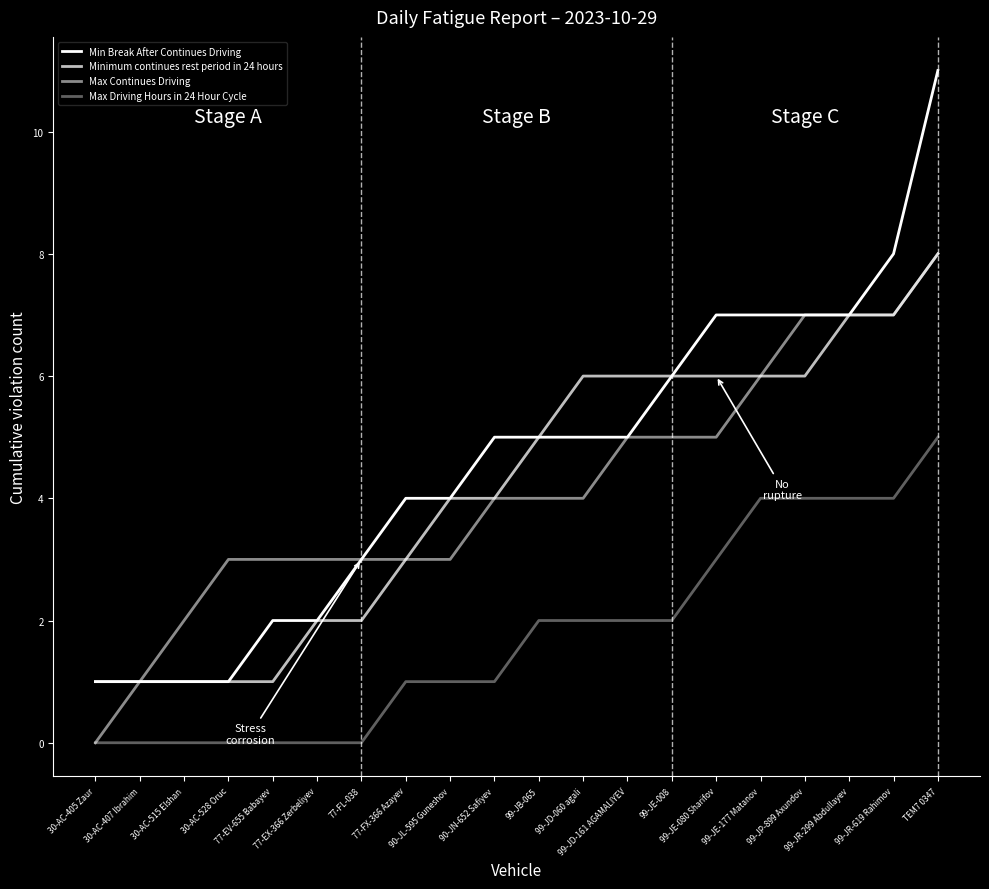

Reading left to right, list all the values displayed in this chart.

Min Break After Continues Driving: 1	1	1	1	2	2	3	4	4	5	5	5	5	6	7	7	7	7	8	11
Minimum continues rest period in 24 hours: 1	1	1	1	1	2	2	3	4	4	5	6	6	6	6	6	6	7	7	8
Max Continues Driving: 0	1	2	3	3	3	3	3	3	4	4	4	5	5	5	6	7	7	7	8
Max Driving Hours in 24 Hour Cycle: 0	0	0	0	0	0	0	1	1	1	2	2	2	2	3	4	4	4	4	5